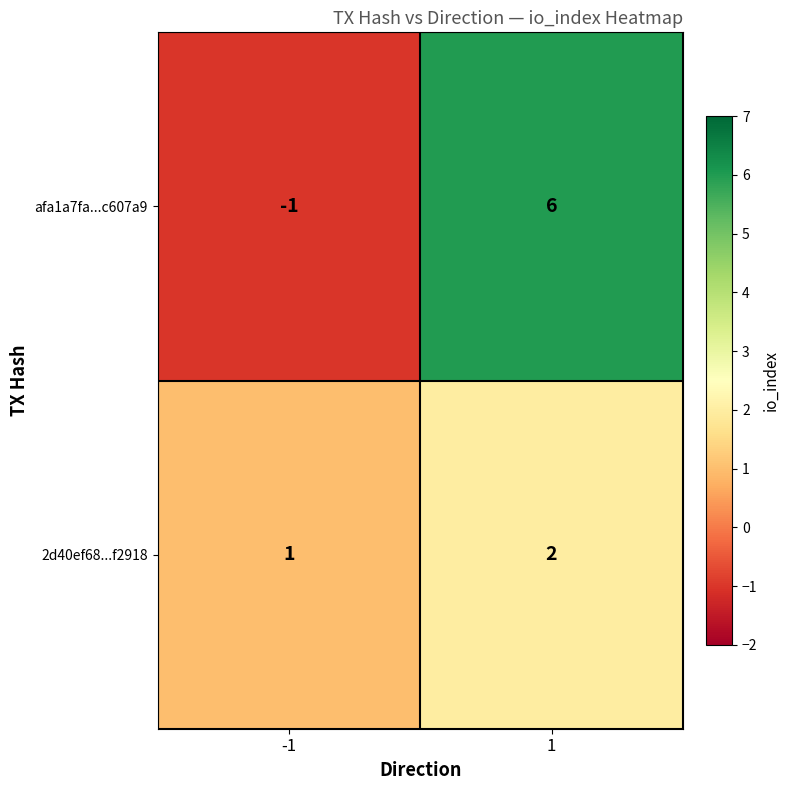

What value does the afa1a7fa...c607a9 series have at 1?

6